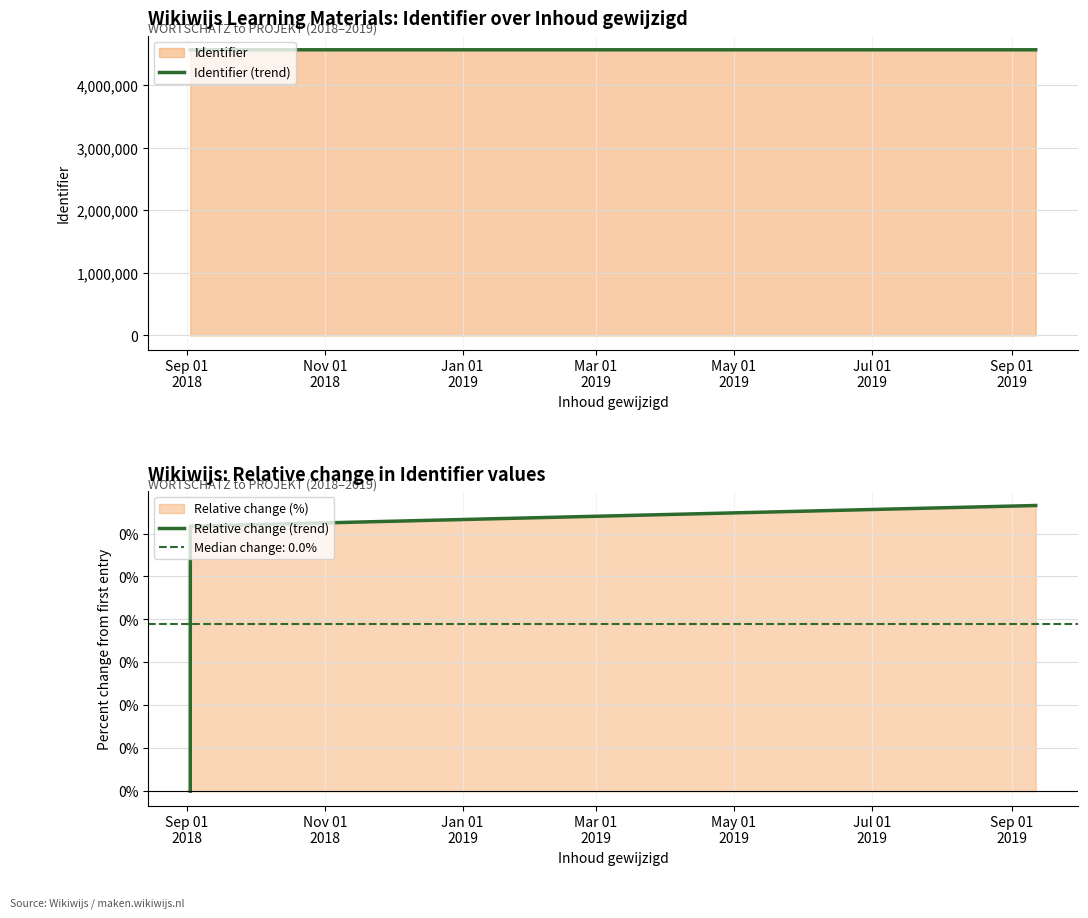

What is the lowest value of the Identifier (trend) series?

4569177